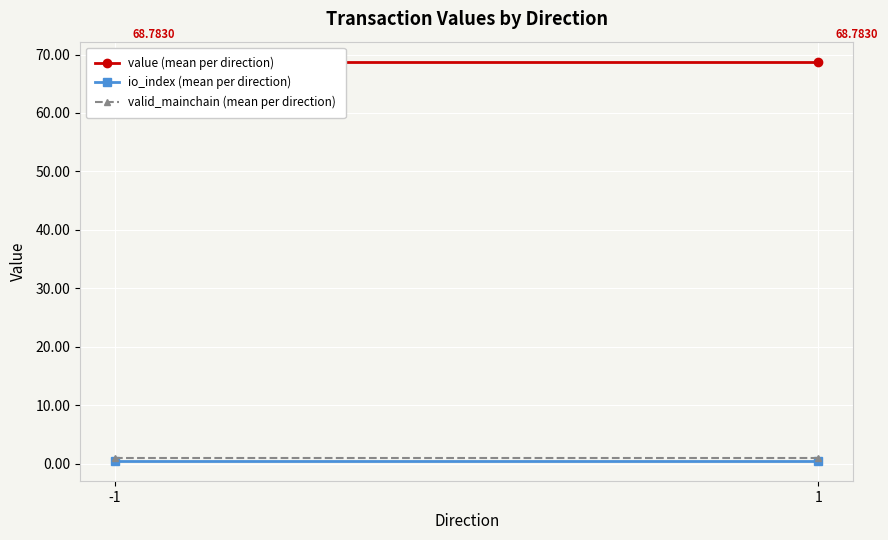

What is the average value of the valid_mainchain (mean per direction) series?

1.0